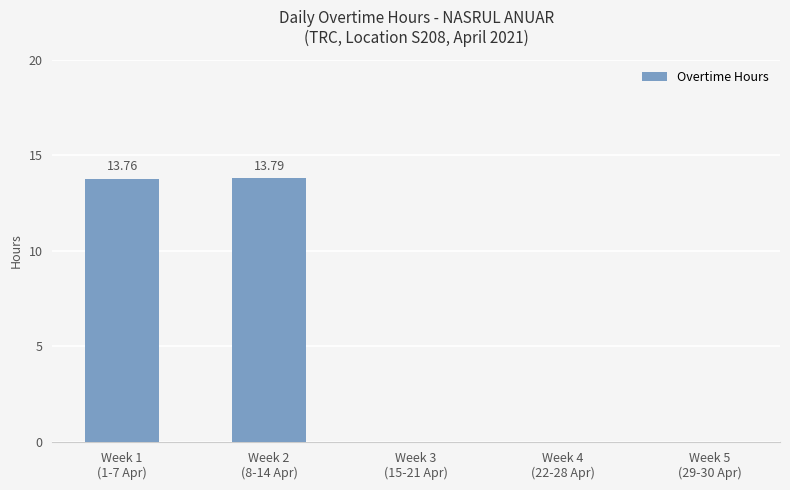

Are the bars horizontal?

No